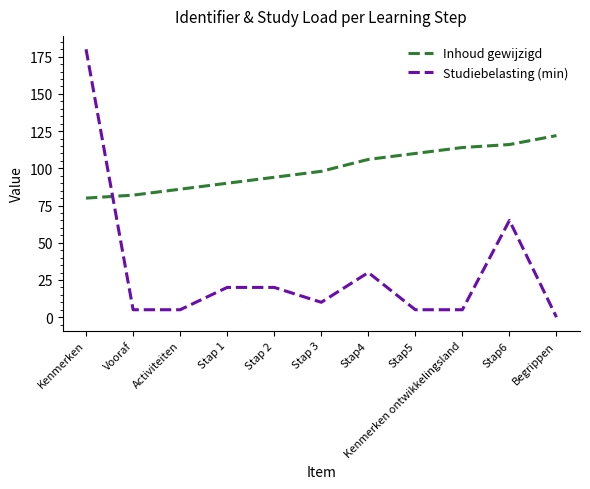

The Studiebelasting (min) series shows 0 at Begrippen. True or false?

True